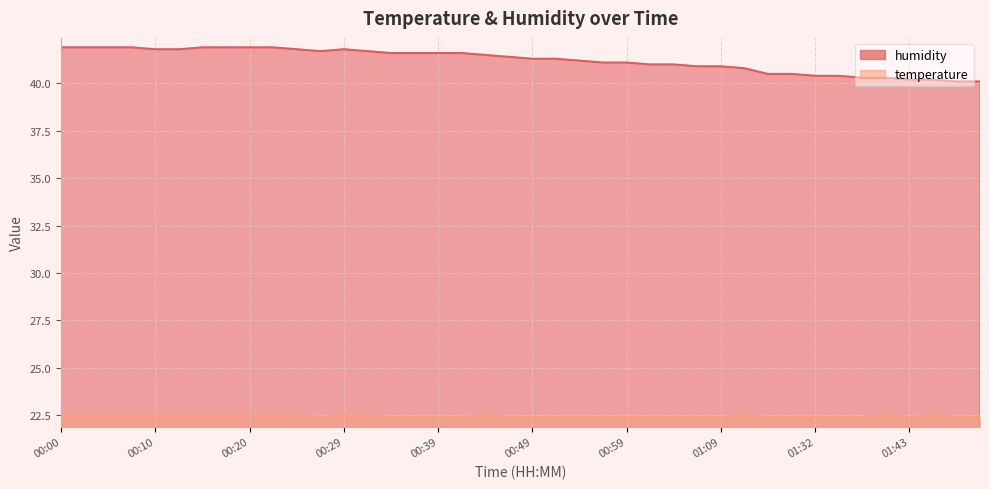

How many lines are shown in the chart?

2